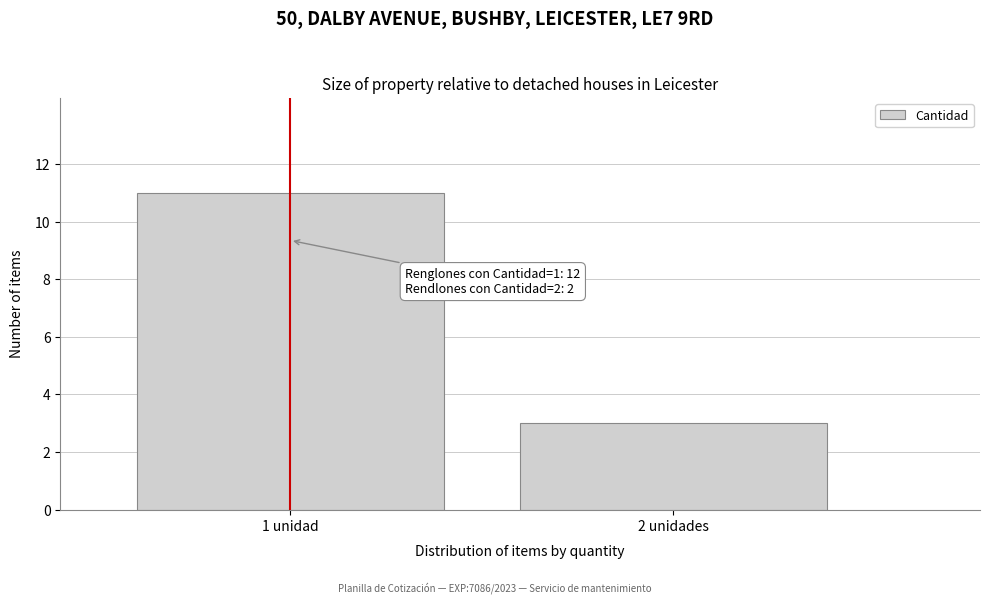

Reading left to right, list all the values displayed in this chart.

11	3